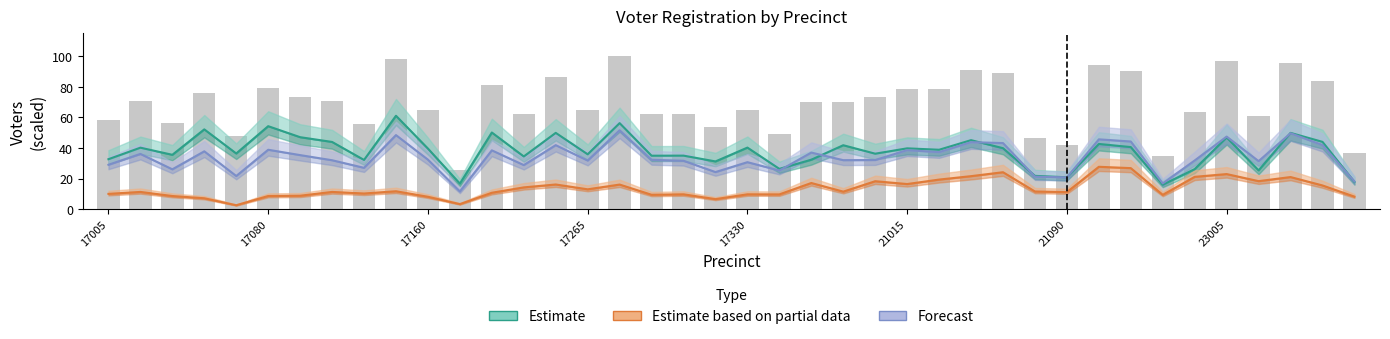

Is the value of Estimate based on partial data (Rep) at 18 greater than the value of Total Registered at 9?

No